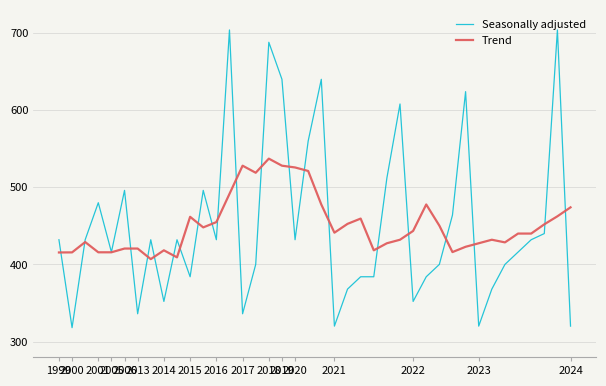

Which series has the widest spread of values?

Seasonally adjusted